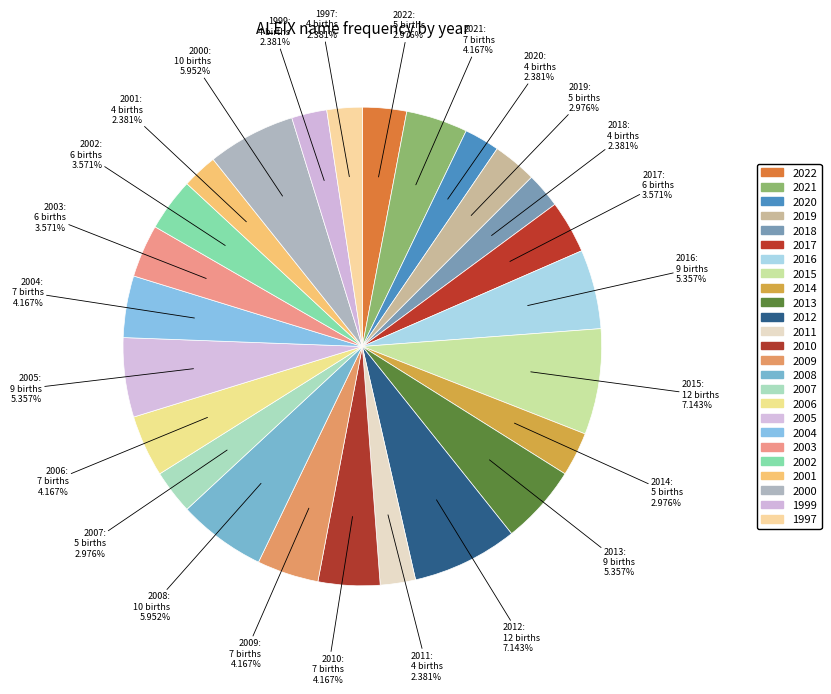

Count the number of slices in the pie.

25